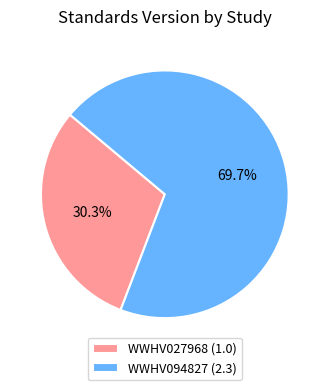

Which category has the smallest portion of the pie?

WWHV027968